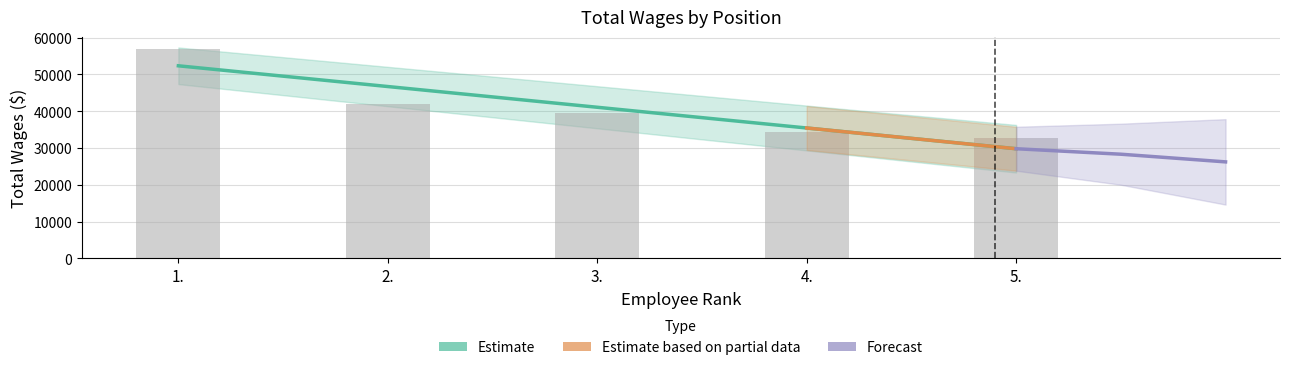

Approximately how many times larger is the value at 5. compared to 2.?

0.8